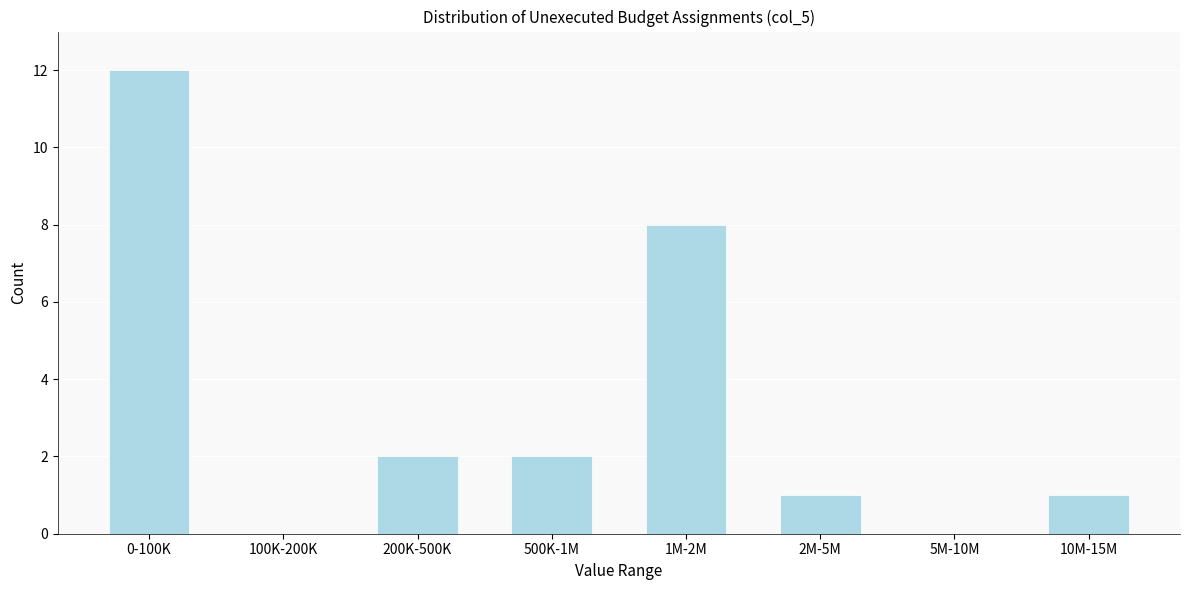

Reading right to left, list all the values displayed in this chart.

10M-15M=1	5M-10M=0	2M-5M=1	1M-2M=8	500K-1M=2	200K-500K=2	100K-200K=0	0-100K=12